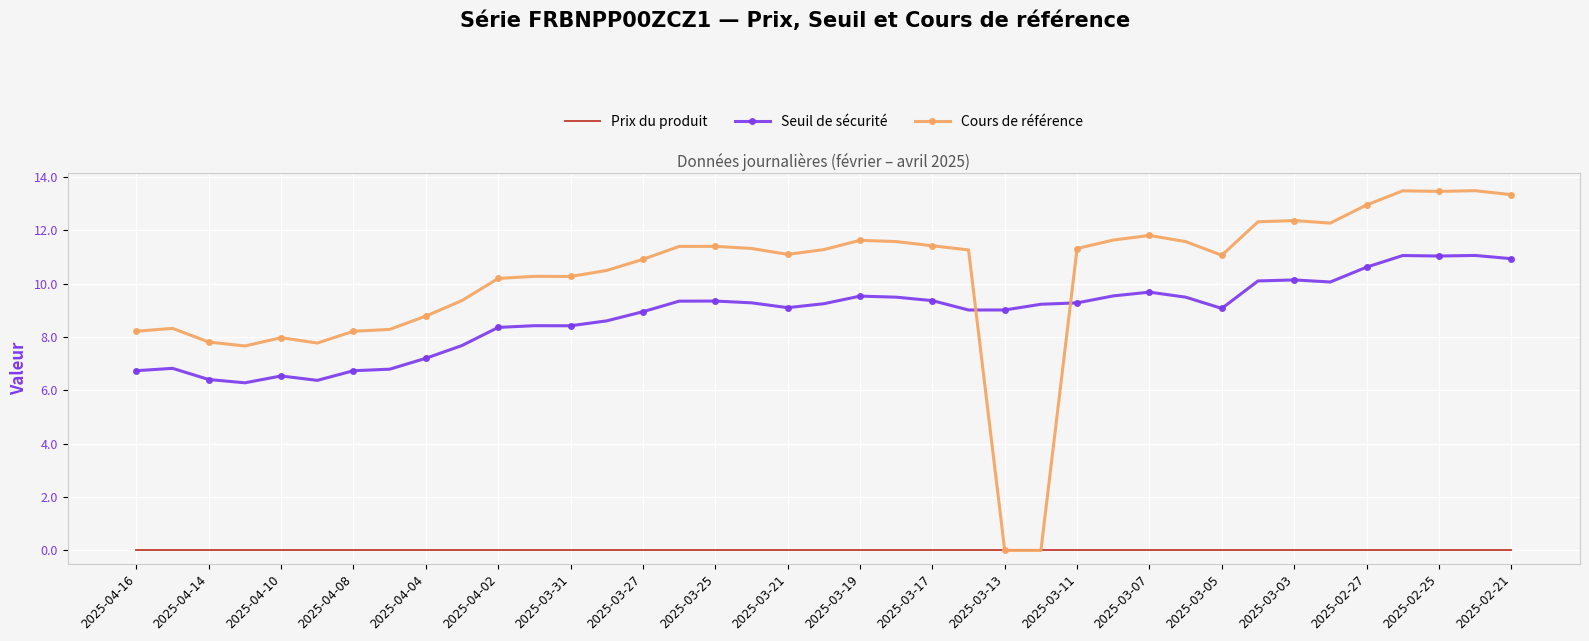

List the series in order of their peak value, lowest first.

Prix du produit, Seuil de sécurité, Cours de référence